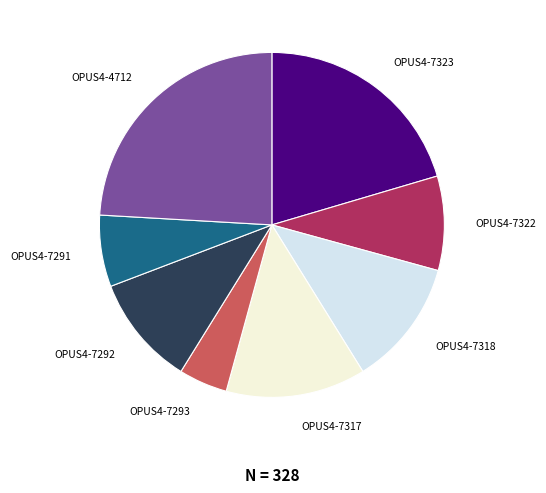

Do OPUS4-7293 and OPUS4-7292 together represent more than half of the pie?

No